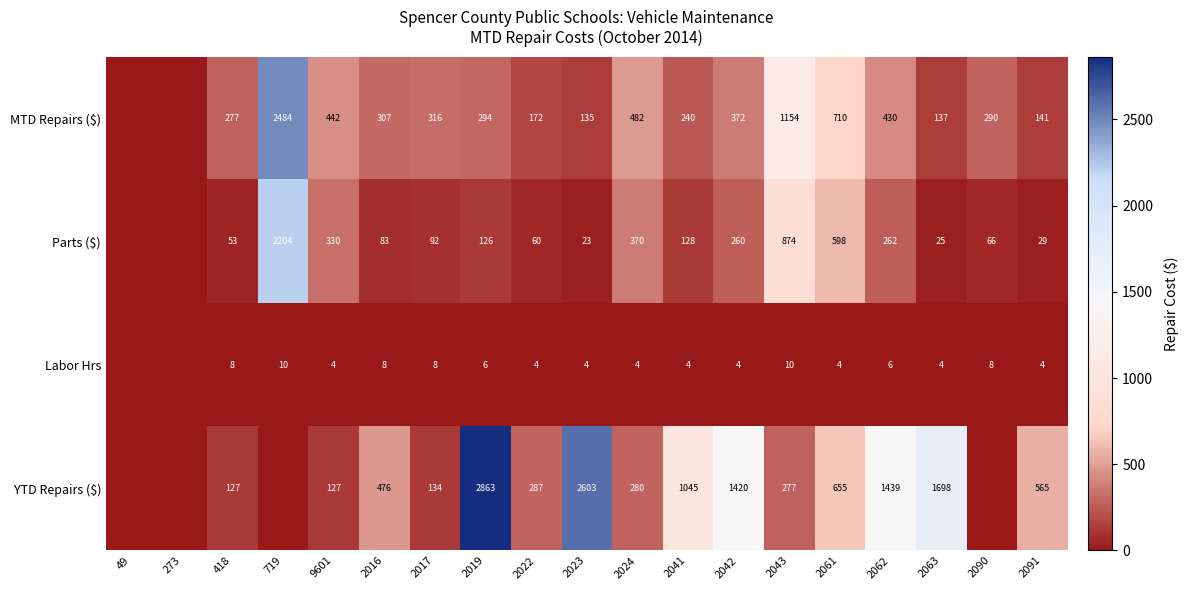

The YTD Repairs ($) series shows 388 at 2061. True or false?

False